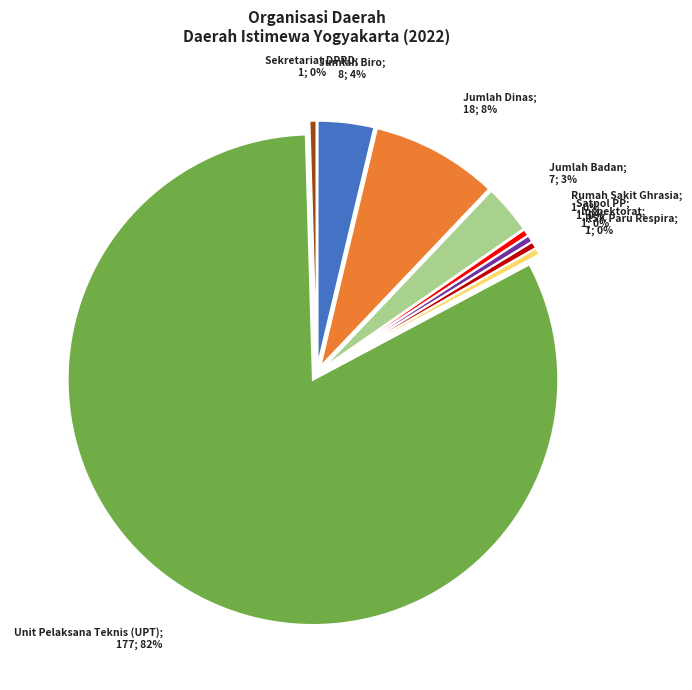

Is the sum of Rumah Sakit Ghrasia and RSK Paru Respira greater than half?

No